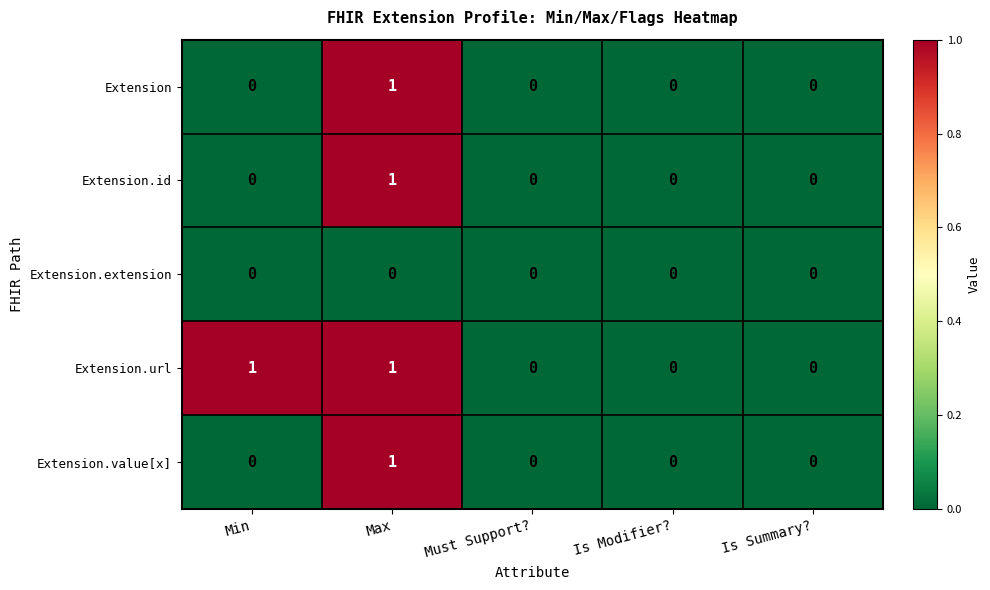

Reading left to right, list all the values displayed in this chart.

Extension: 0	1	0	0	0
Extension.id: 0	1	0	0	0
Extension.extension: 0	0	0	0	0
Extension.url: 1	1	0	0	0
Extension.value[x]: 0	1	0	0	0